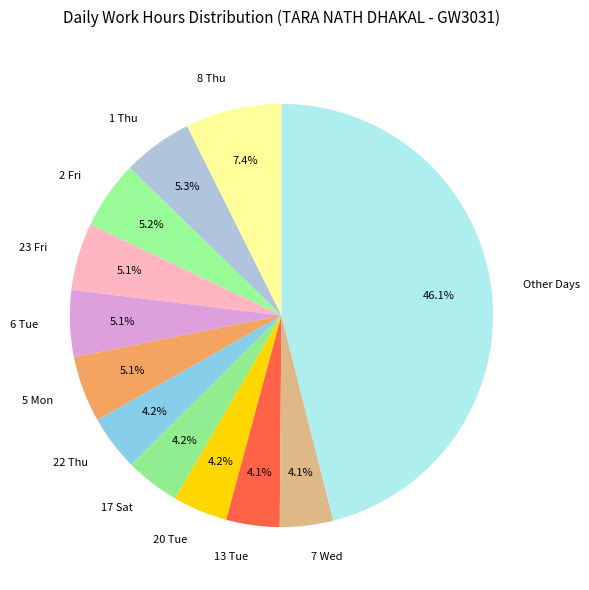

Which has a higher value, 8 Thu or 17 Sat?

8 Thu